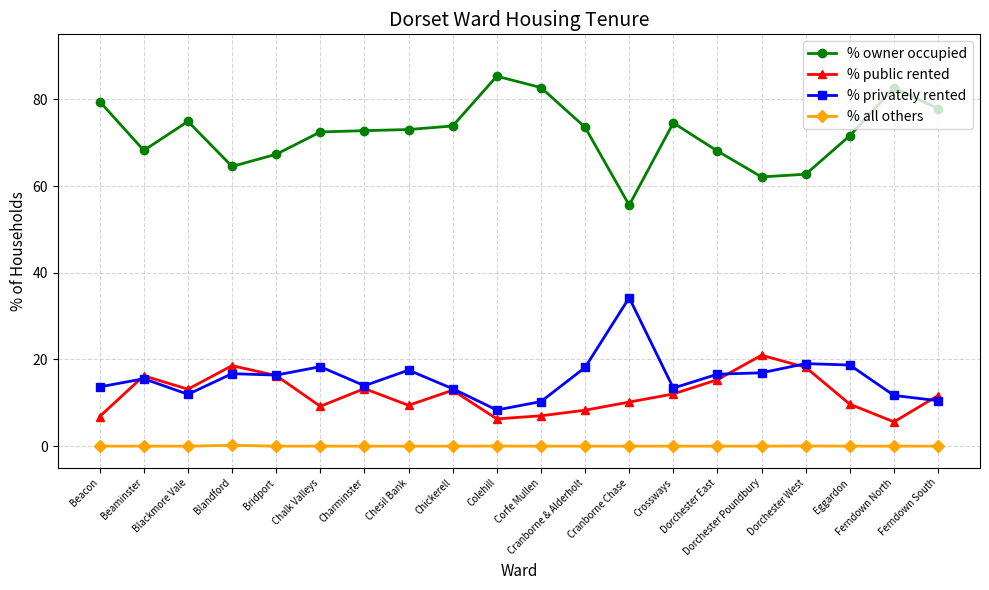

What is the label of the 1st point from the left?

Beacon